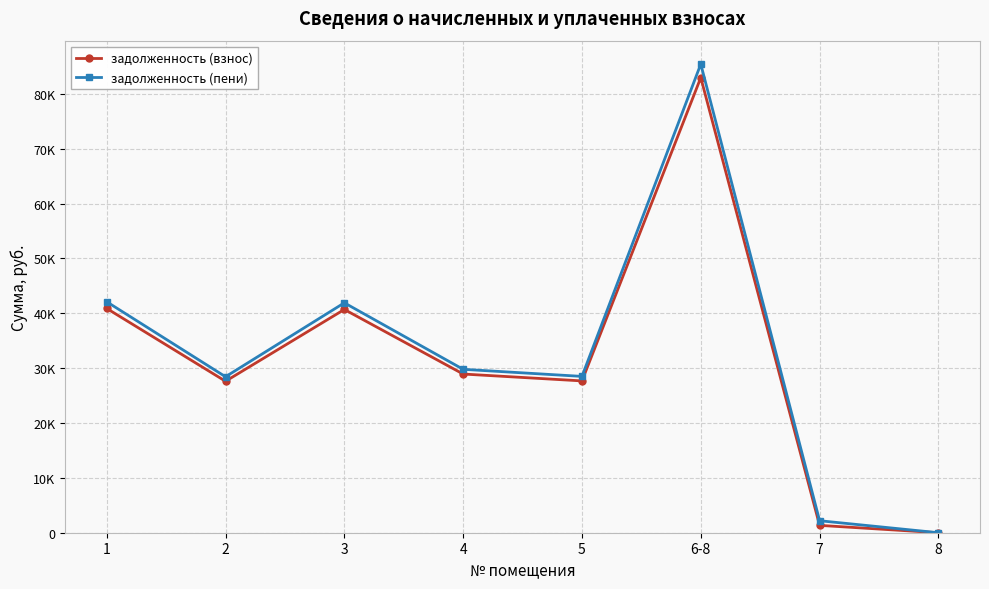

List the series in order of their peak value, lowest first.

задолженность (взнос), задолженность (пени)